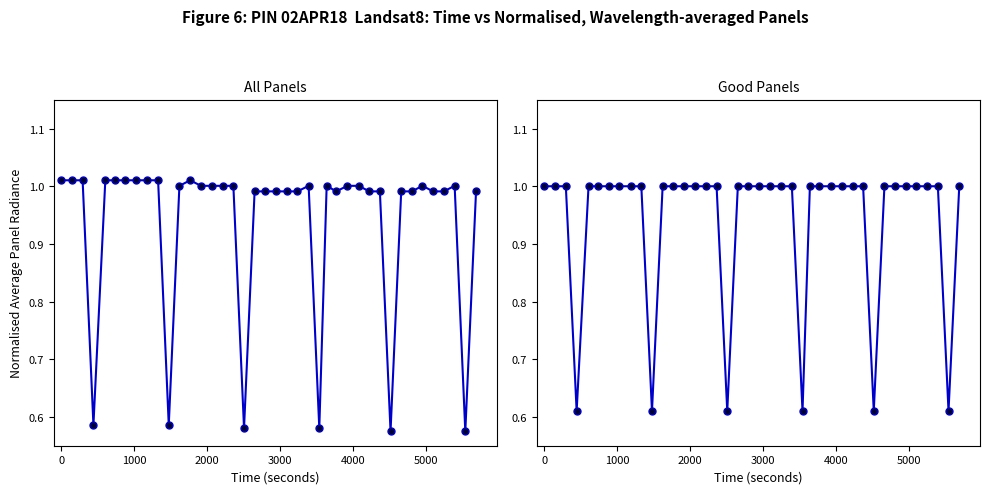

How many lines are shown in the chart?

2